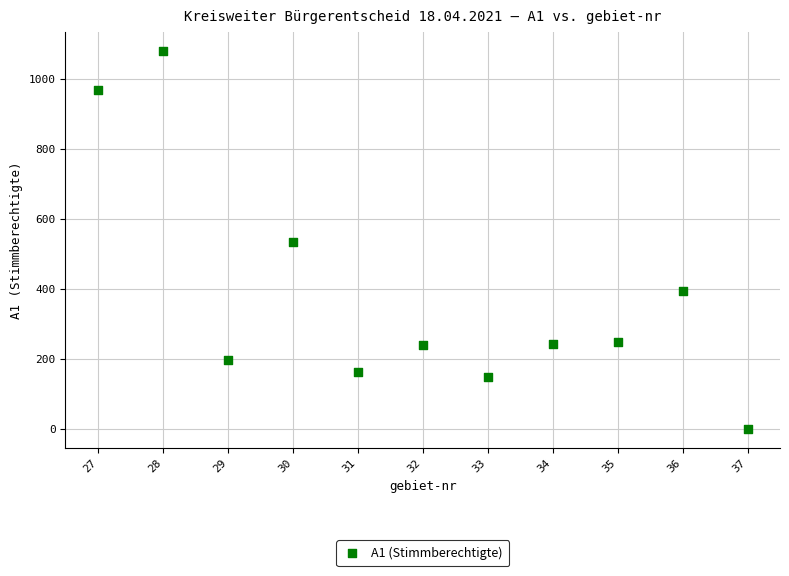

What is the average X value?

32